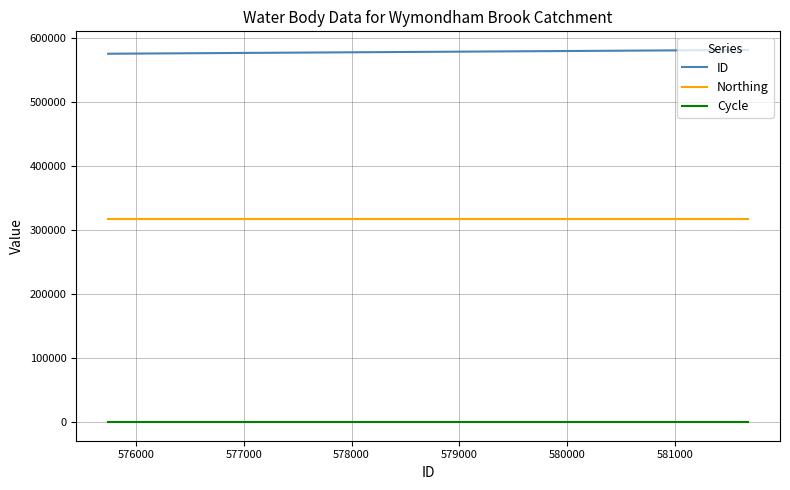

True or false: ID and Cycle intersect in this chart.

False